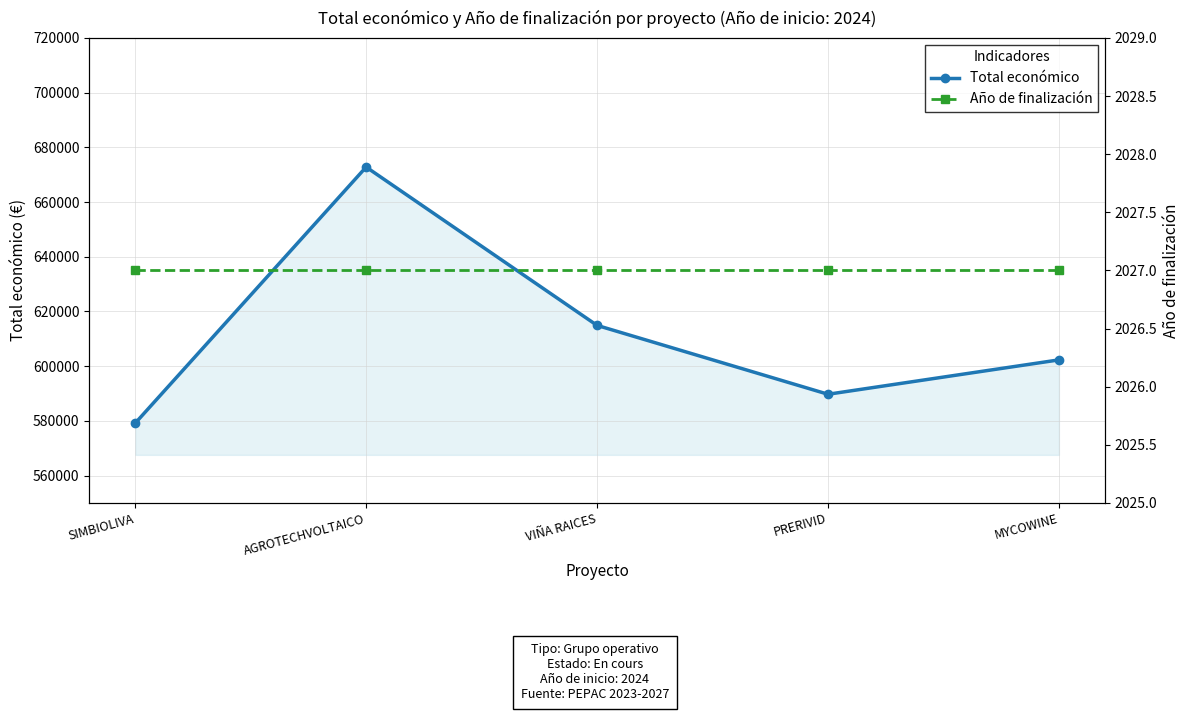

True or false: Año de finalización and Total económico intersect in this chart.

False